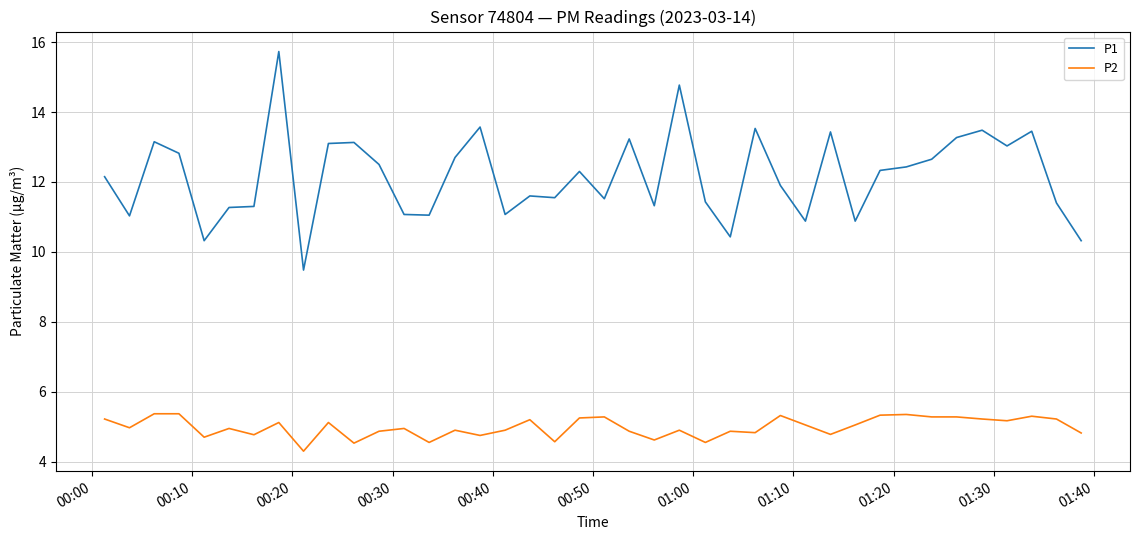

Which series has the largest total across all categories?

P1